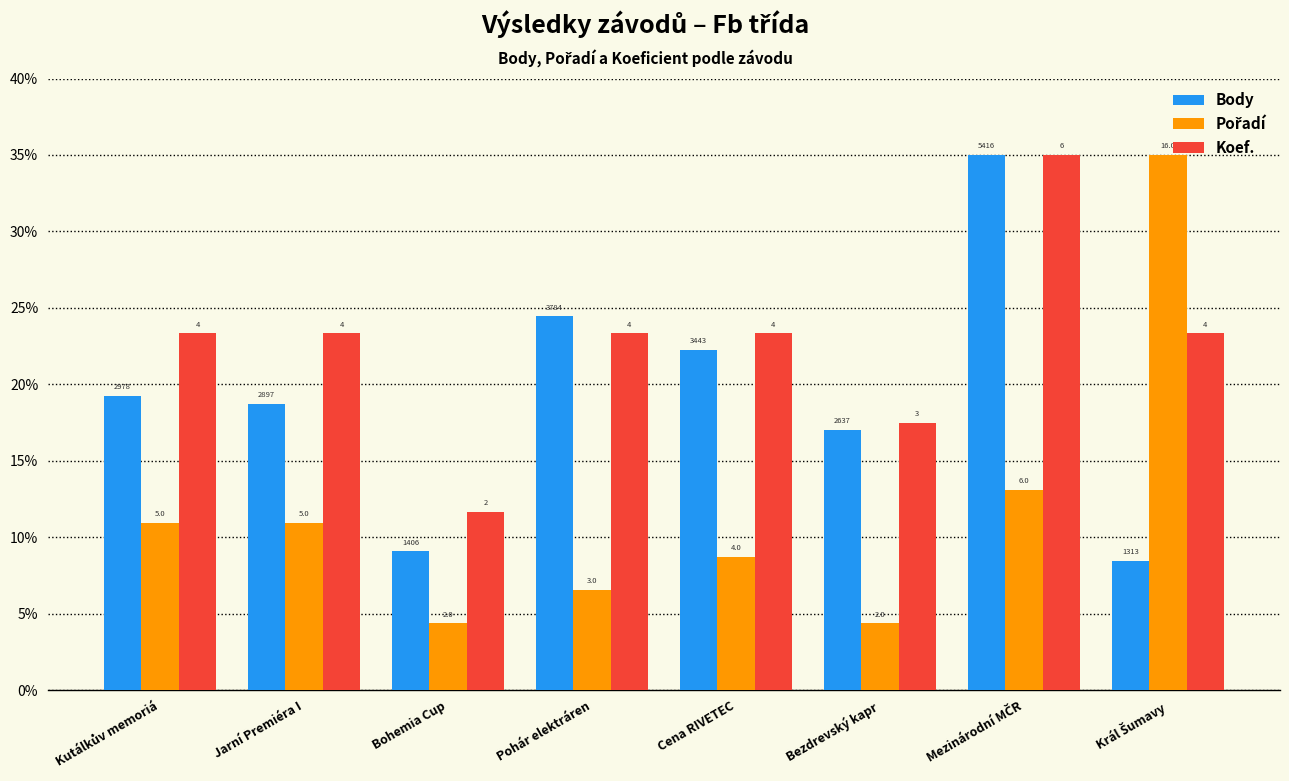

At which label does Koef. reach its minimum?

Bohemia Cup